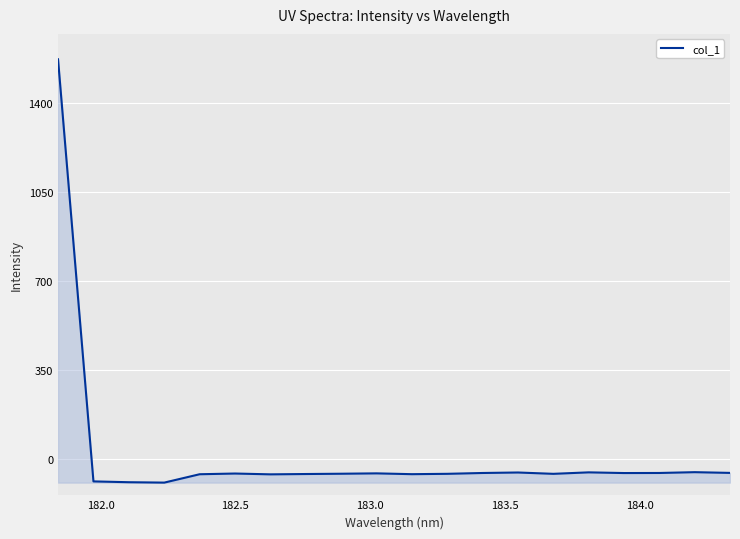

What is the smallest value displayed?

-94.5